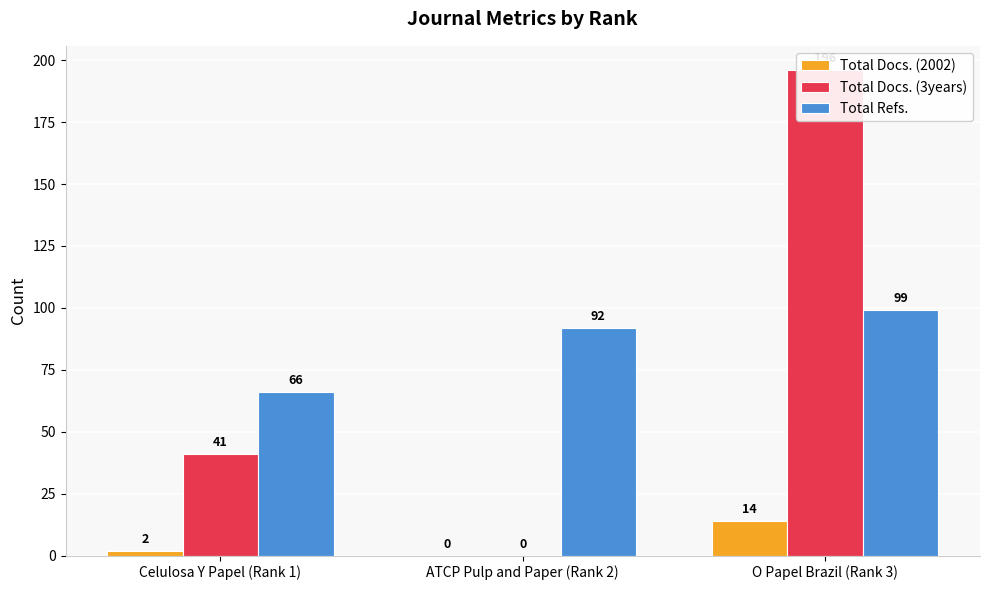

How many series are shown in this chart?

3